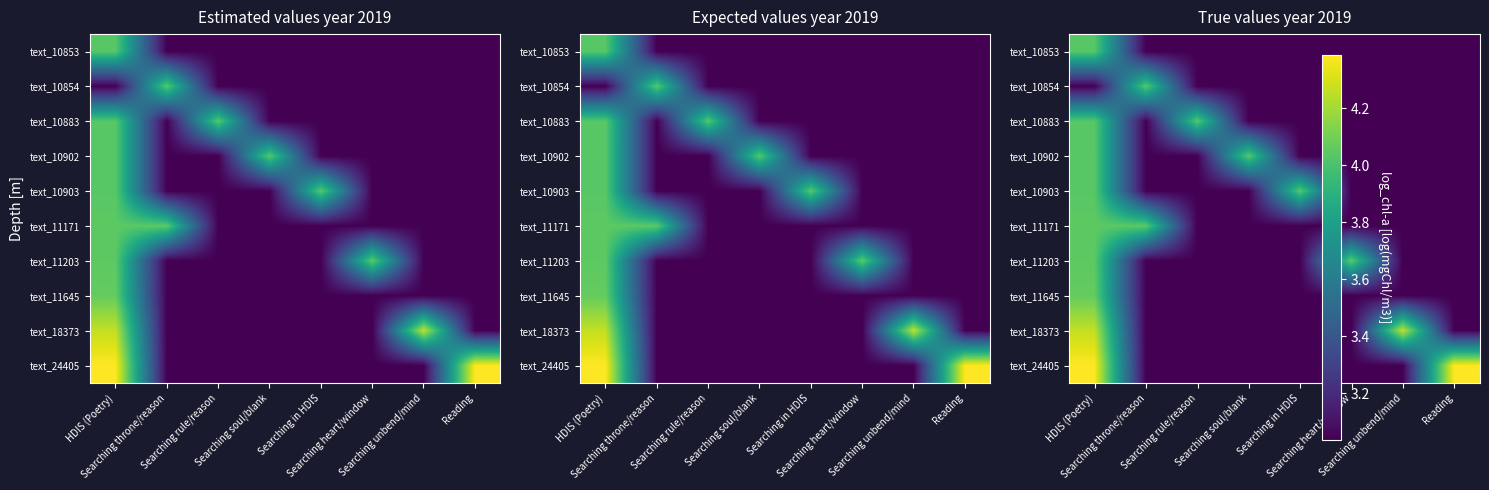

The text_10854 series shows 4.9 at Searching in HDIS. True or false?

False